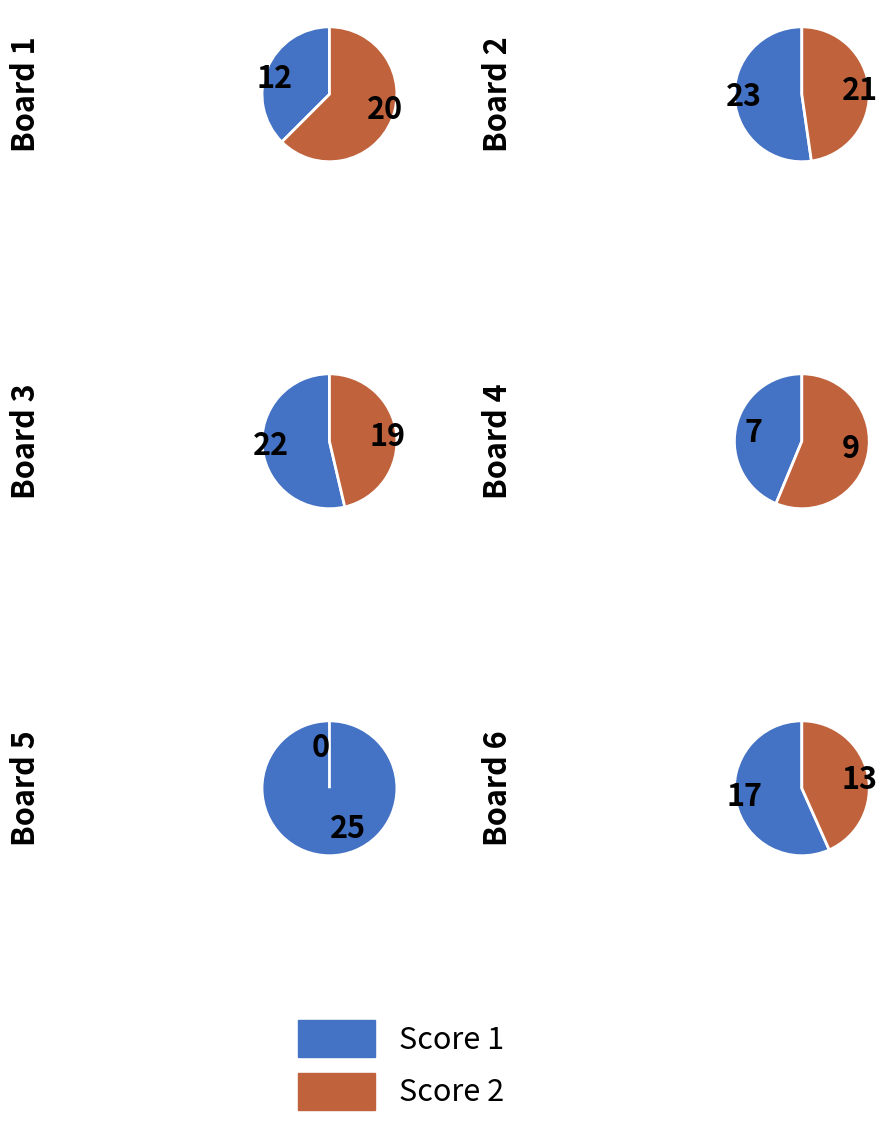

Rank the categories by Score 2 value from highest to lowest.

Board 2, Board 1, Board 3, Board 6, Board 4, Board 5